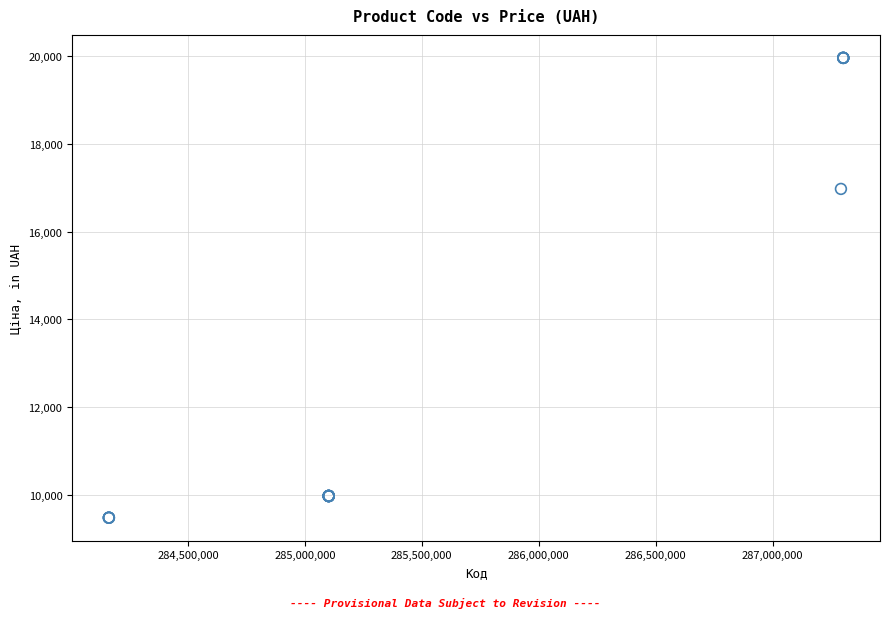

What Y value in the scatter plot is closest to 14722?

16976.3